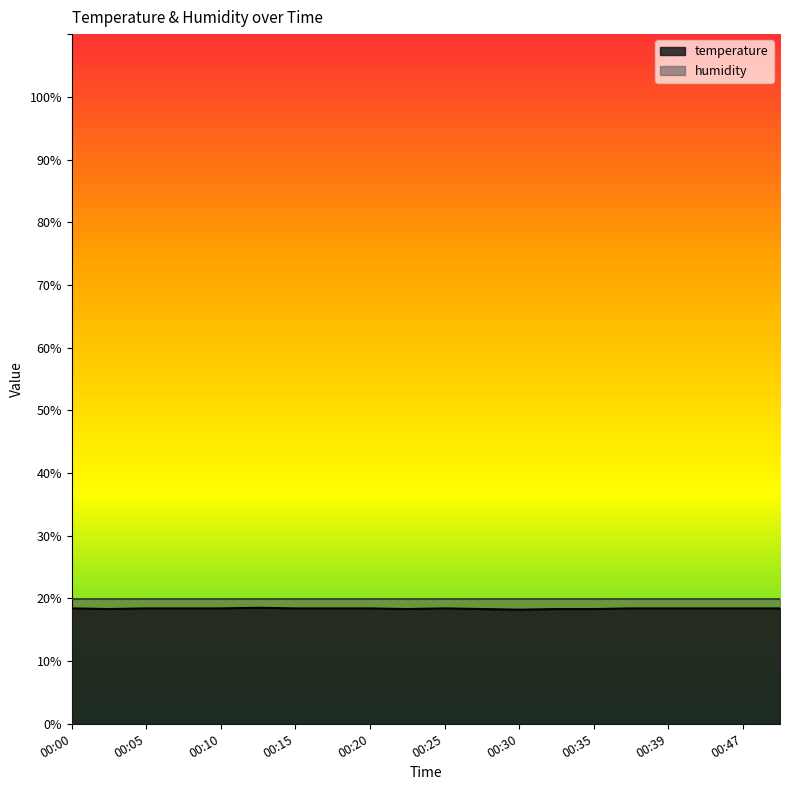

True or false: the data shows 4.6 at 00:15.

False